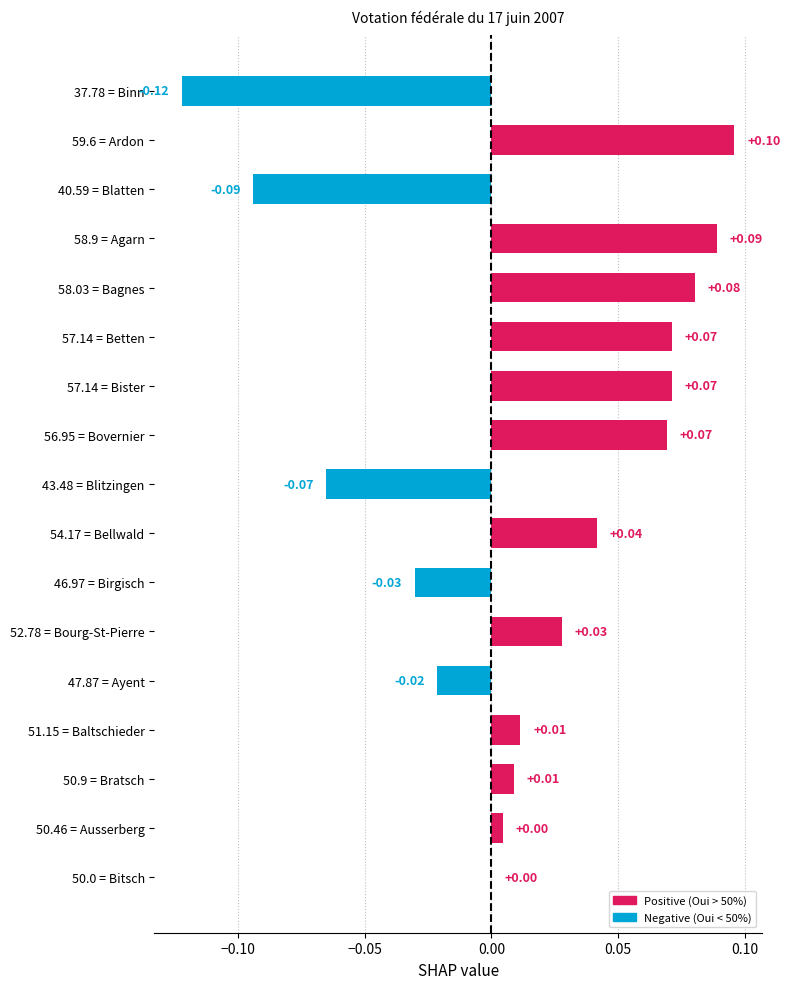

Which label corresponds to the largest value in the chart?

59.6 = Ardon